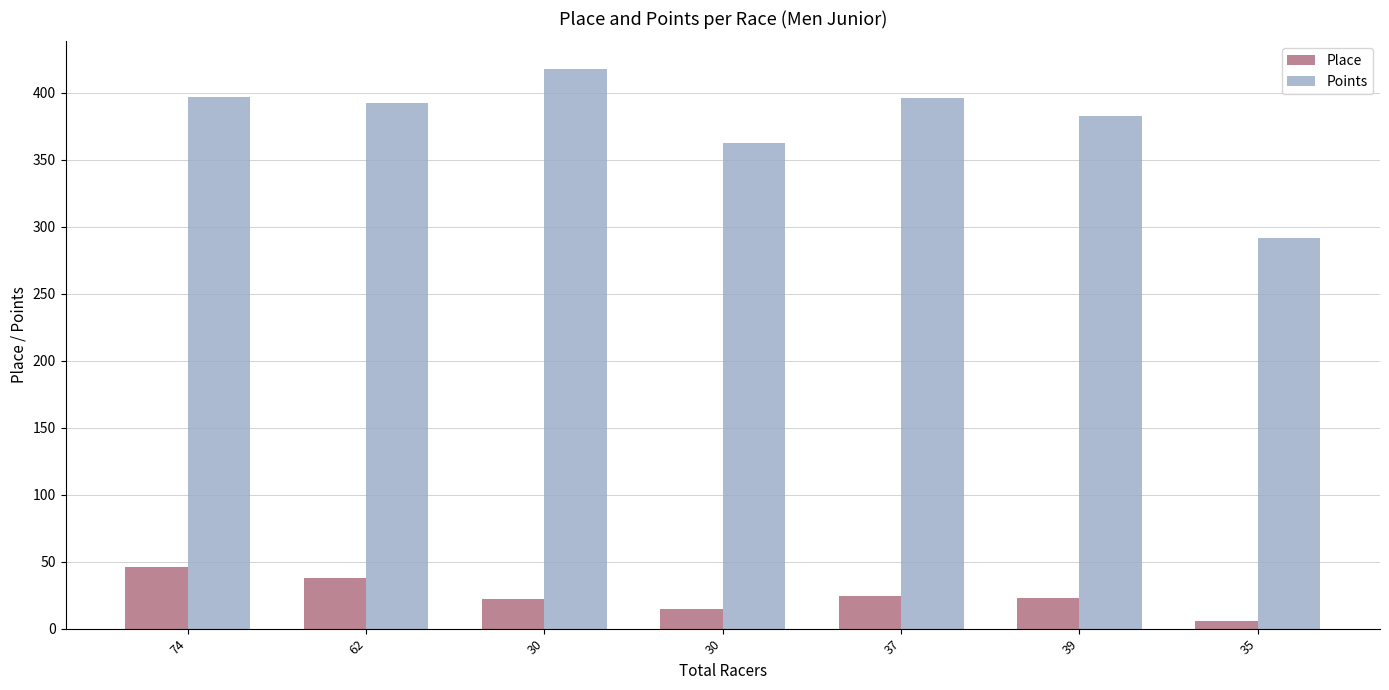

At which label is Place closest to 26?

37